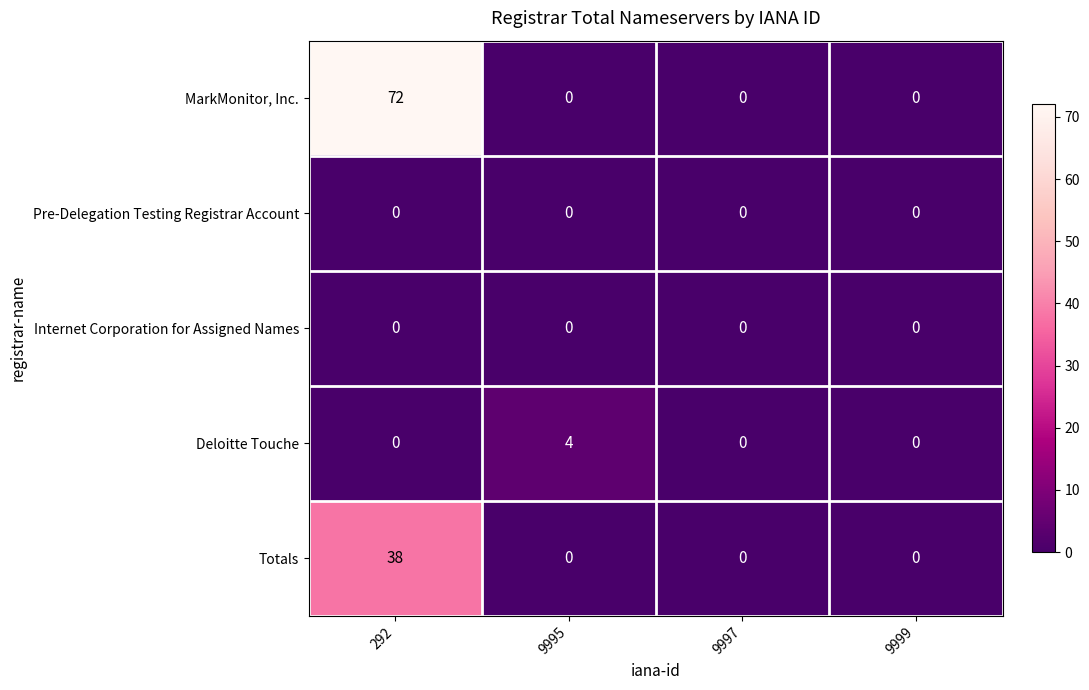

Is it true that Deloitte Touche equals -2 at 9997?

False